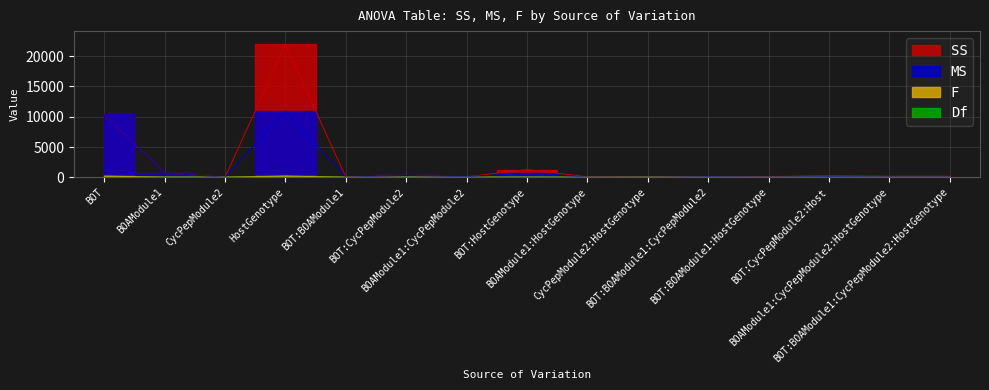

Is it true that SS equals 426.6 at BOAModule1?

False